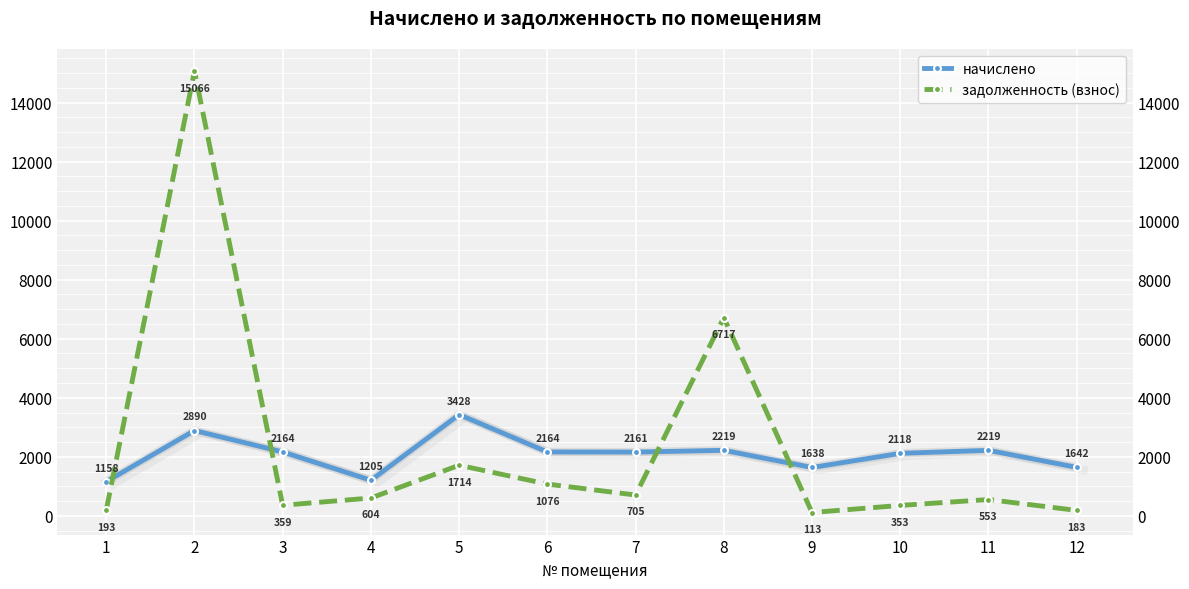

At which label does задолженность (взнос) first exceed 603?

2